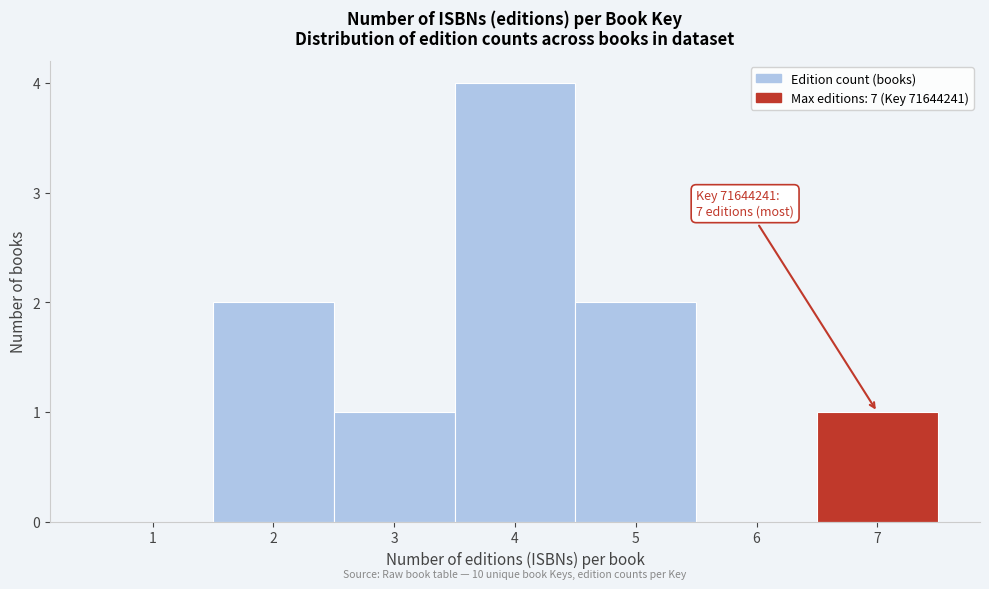

Over which range of the x-axis is the bar tallest?

3.5 to 4.5